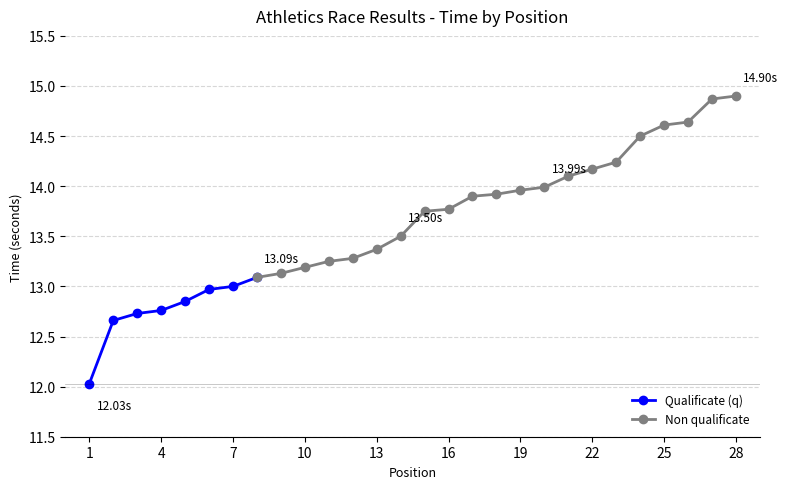

True or false: the data has more than 1 interior local peaks.

False